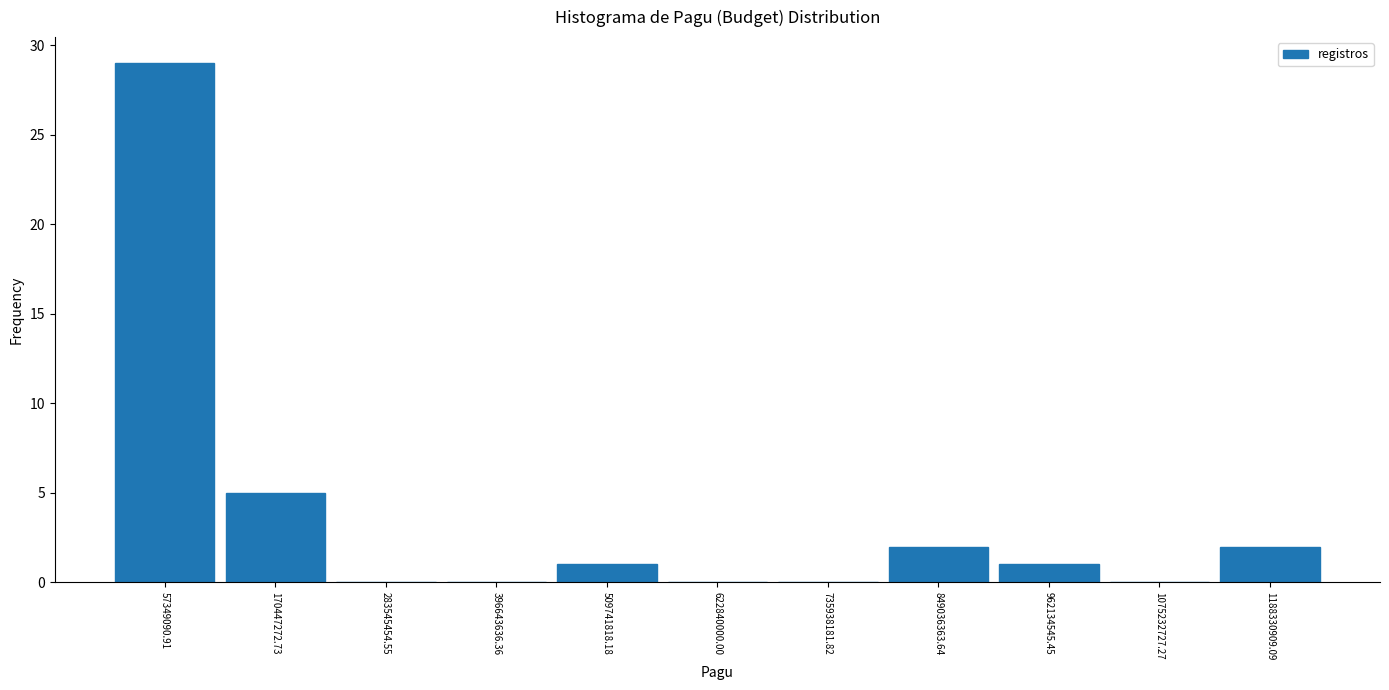

Reading left to right, list every bar in this chart as the range it spans on the x-axis followed by its height. Neither the bar edges nor the heights are printed on the chart, so give them approximately, as read against the axes.

0 to 120000000: 29
120000000 to 220000000: 5
220000000 to 340000000: 0
340000000 to 460000000: 0
460000000 to 560000000: 1
560000000 to 680000000: 0
680000000 to 800000000: 0
800000000 to 900000000: 2
900000000 to 1020000000: 1
1020000000 to 1140000000: 0
1140000000 to 1240000000: 2